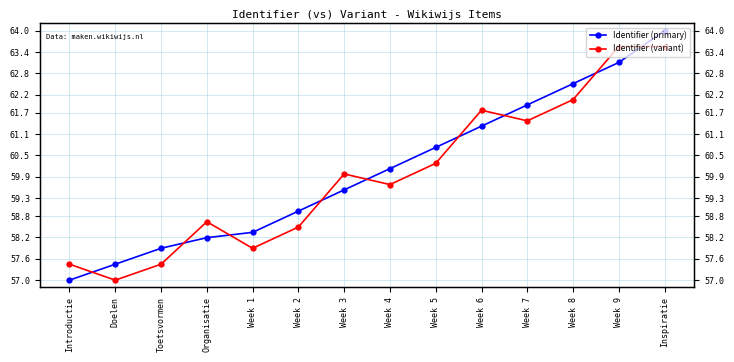

Which series changed the most between Week 5 and Week 9?

Identifier (variant)